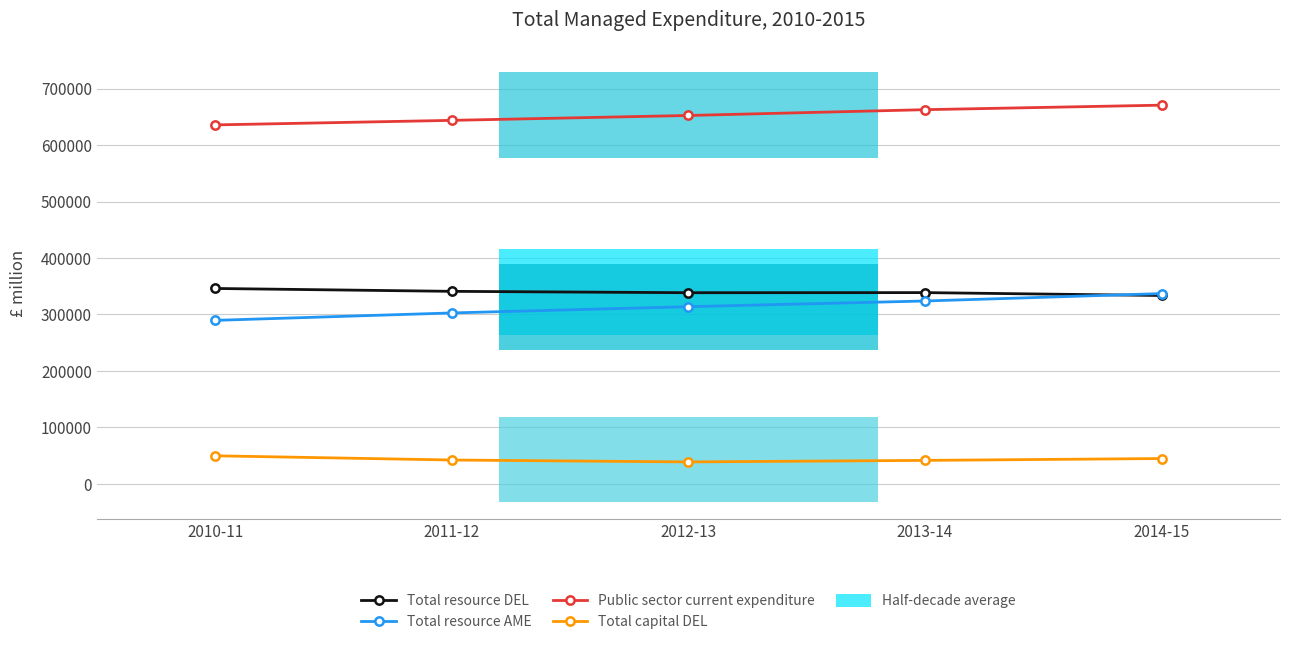

Read the Public sector current expenditure value at 2011-12.

643719